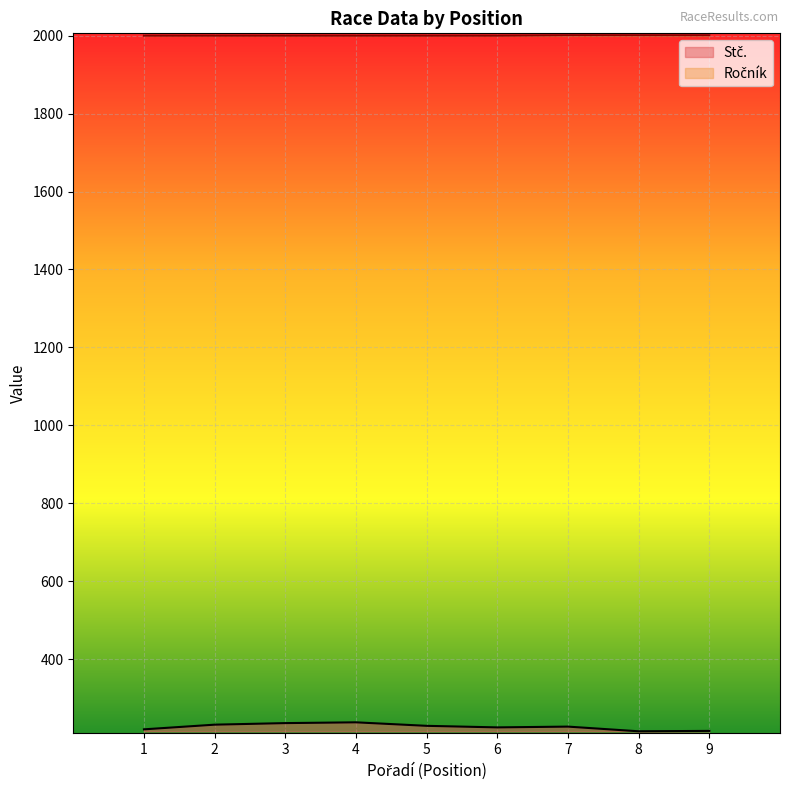

What is the total value across all series at 1?

2220